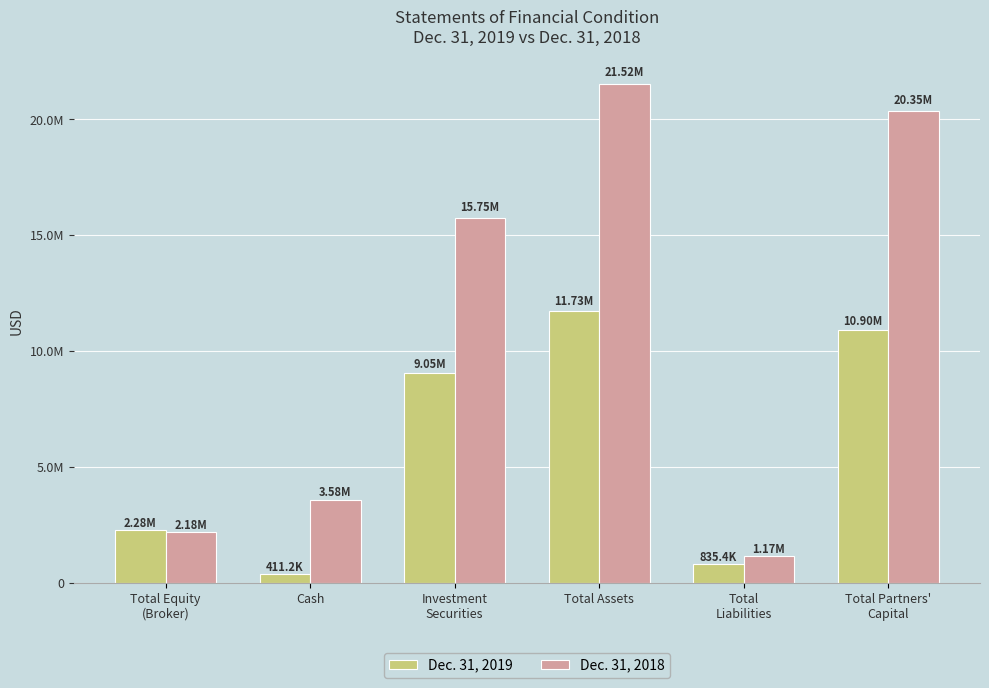

At which category is the sum across all series the highest?

Total Assets